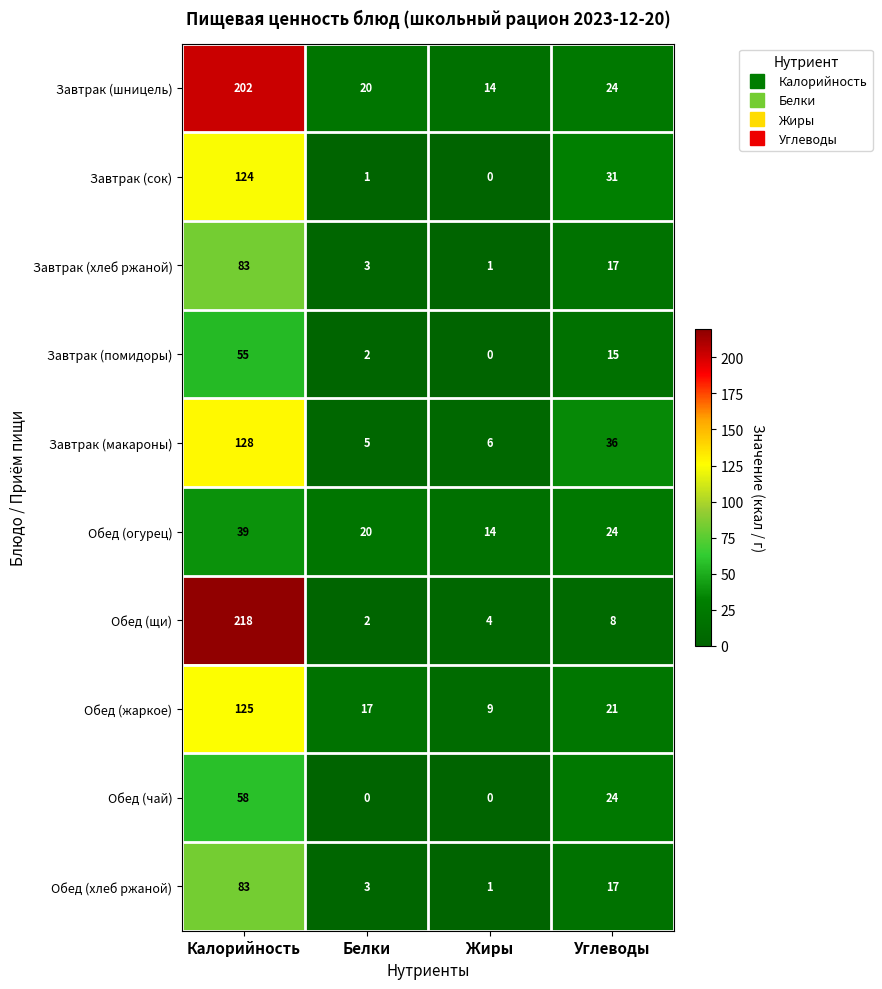

How many values in the Обед (огурец) series are below 24?

2